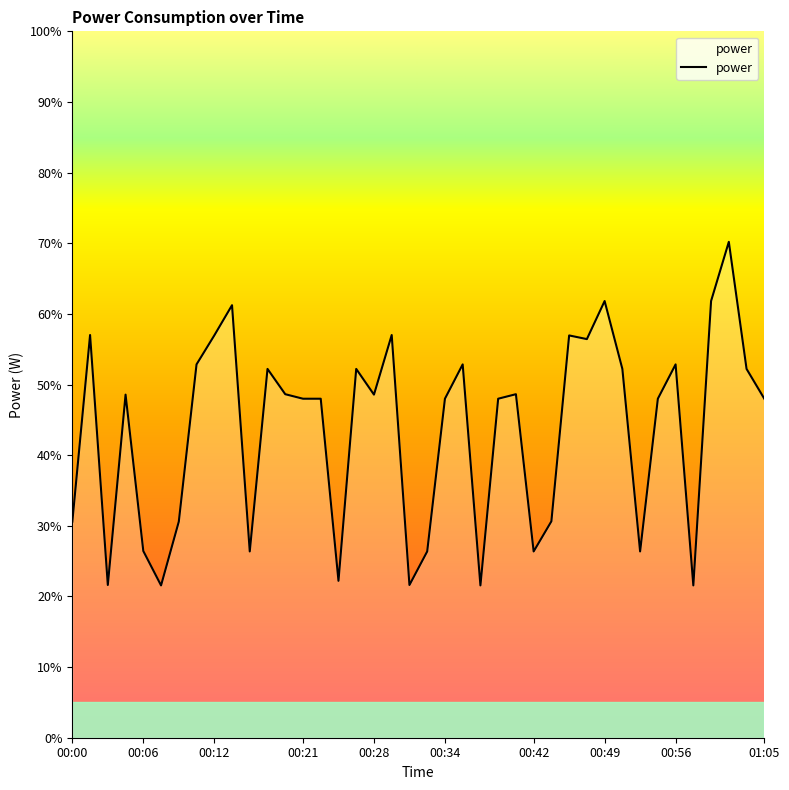

What is the greatest value displayed?

70.2